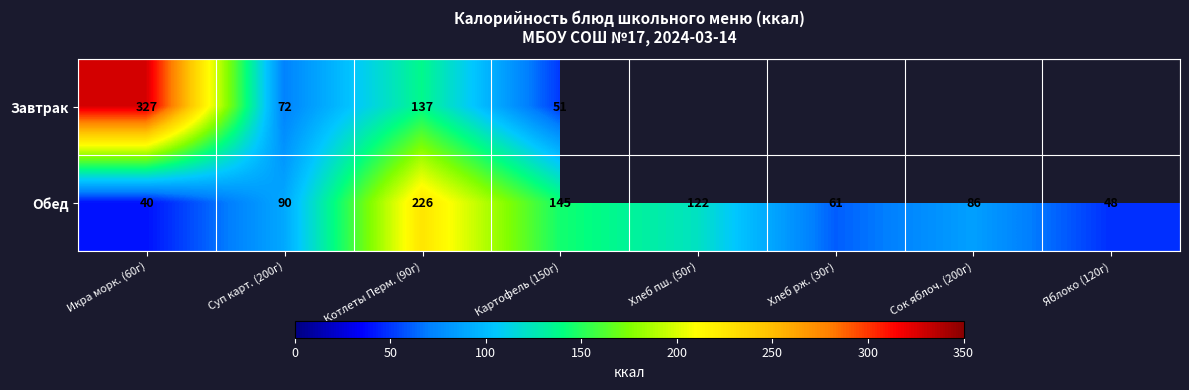

Is the value of Обед at Яблоко (120г) greater than the value of Завтрак at Икра морк. (60г)?

No